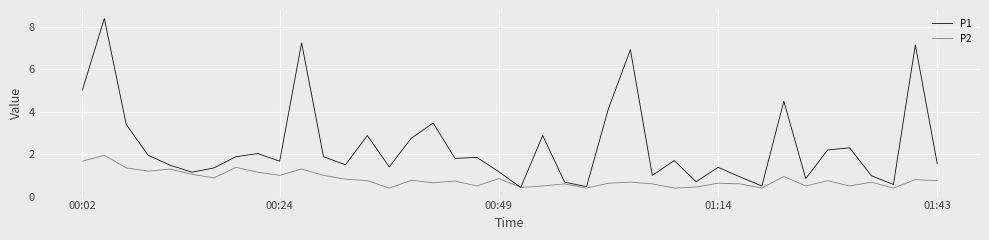

Which series has the largest total across all categories?

P1